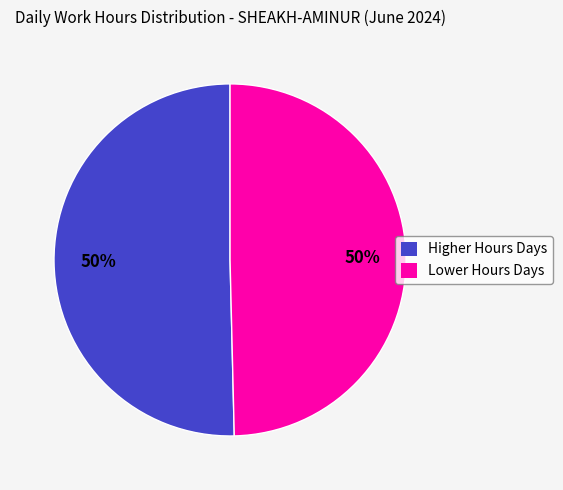

The Lower Hours Days slice represents 36% of the pie. True or false?

False